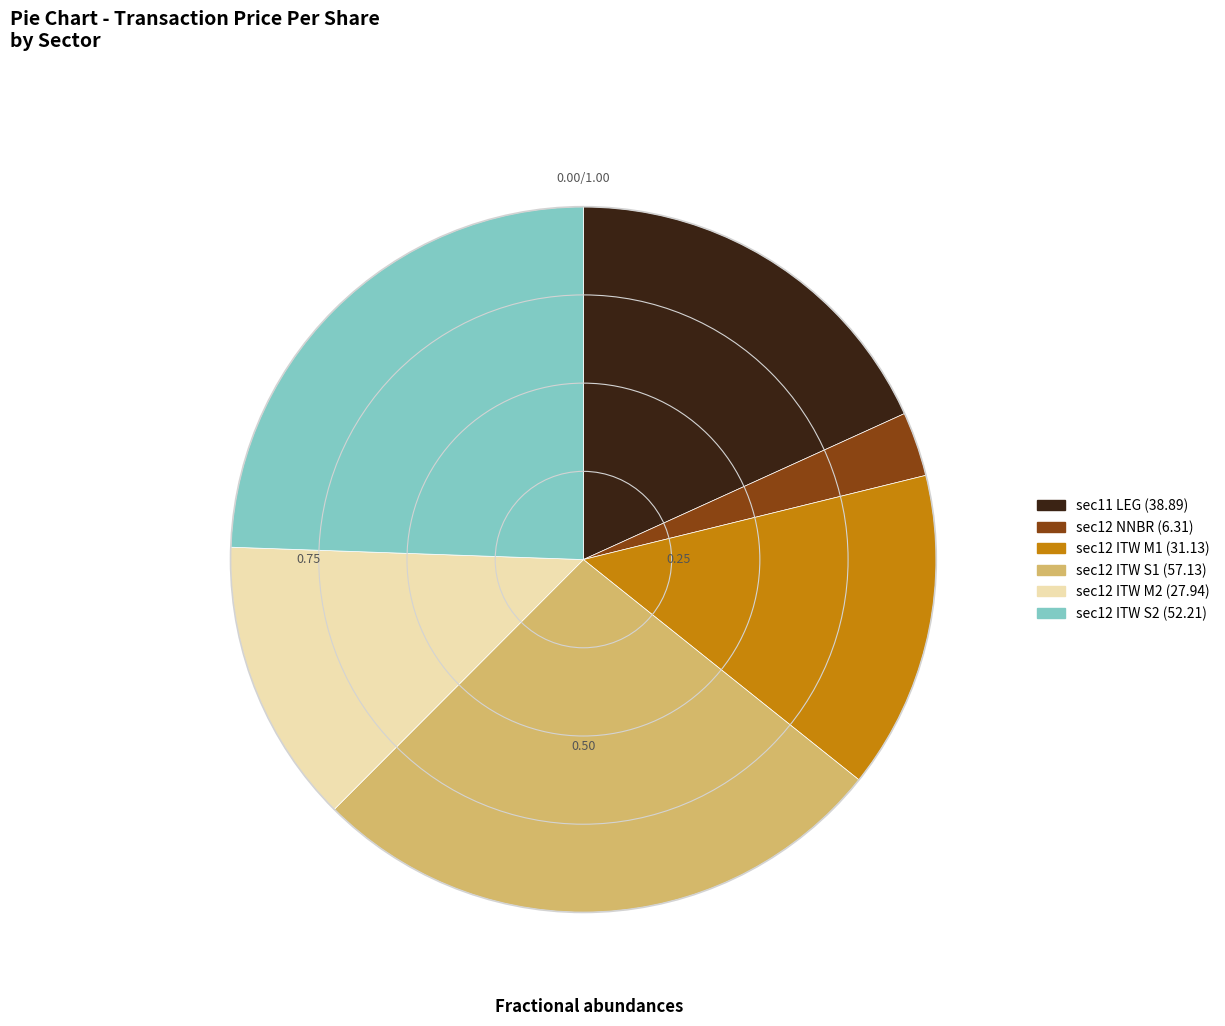

Which slice is the smallest?

sec12 NNBR (6.31)